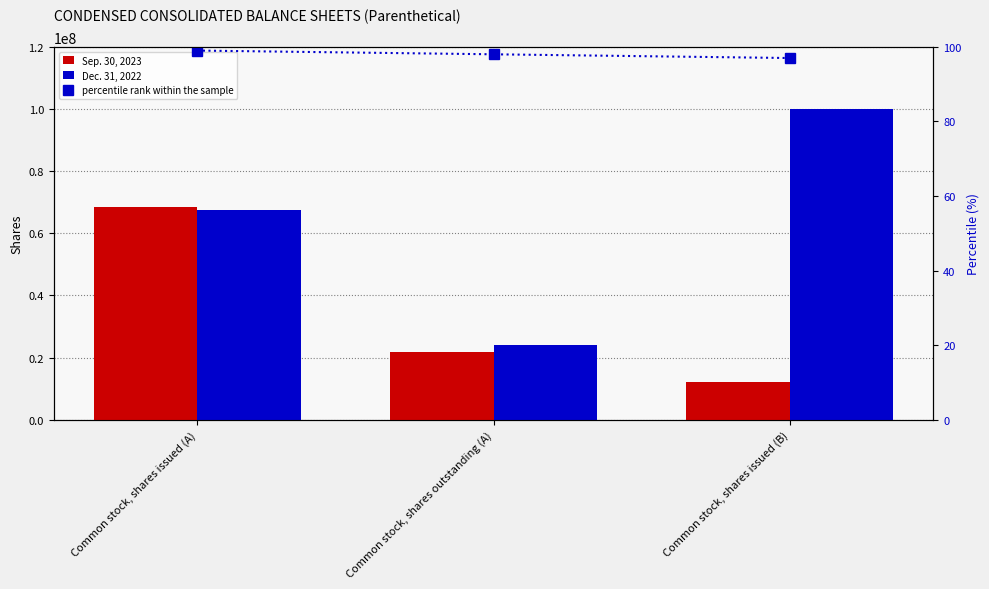

What is the difference between the percentile rank within the sample values at Common stock, shares issued (A) and Common stock, shares issued (B)?

2